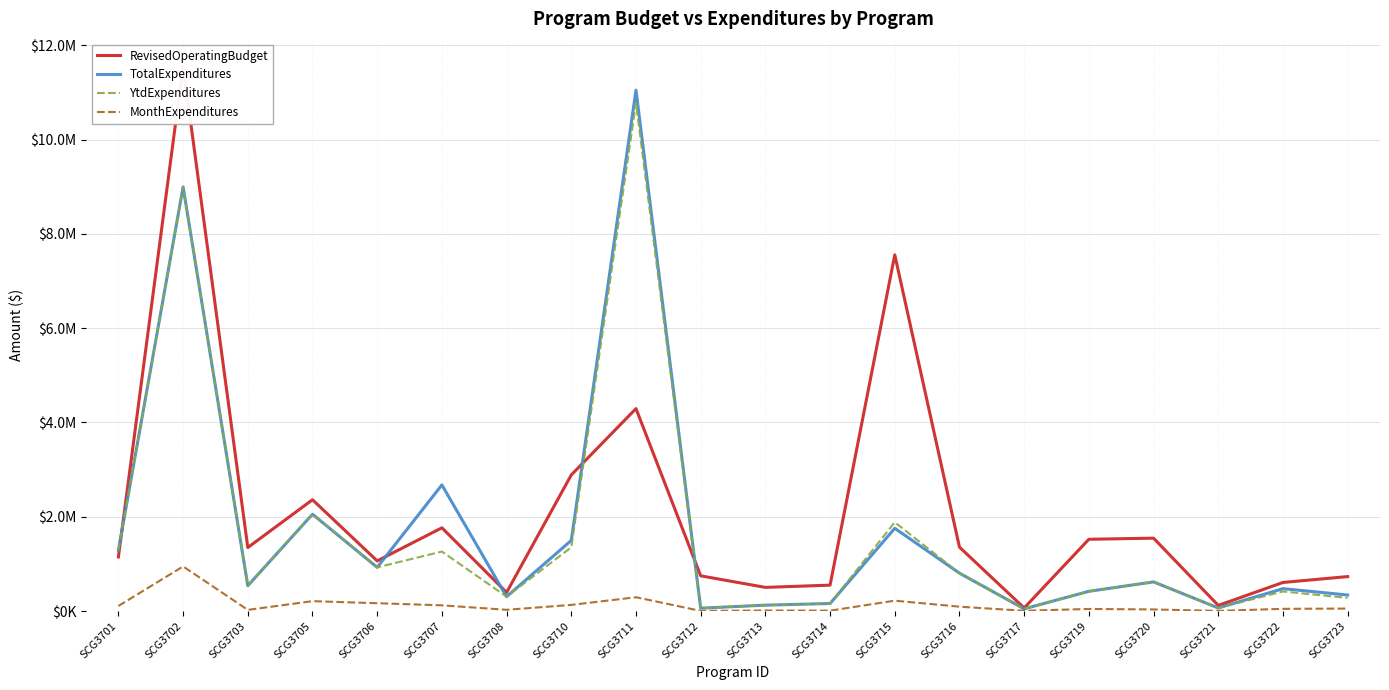

What is the difference between the TotalExpenditures values at SCG3707 and SCG3712?

2615404